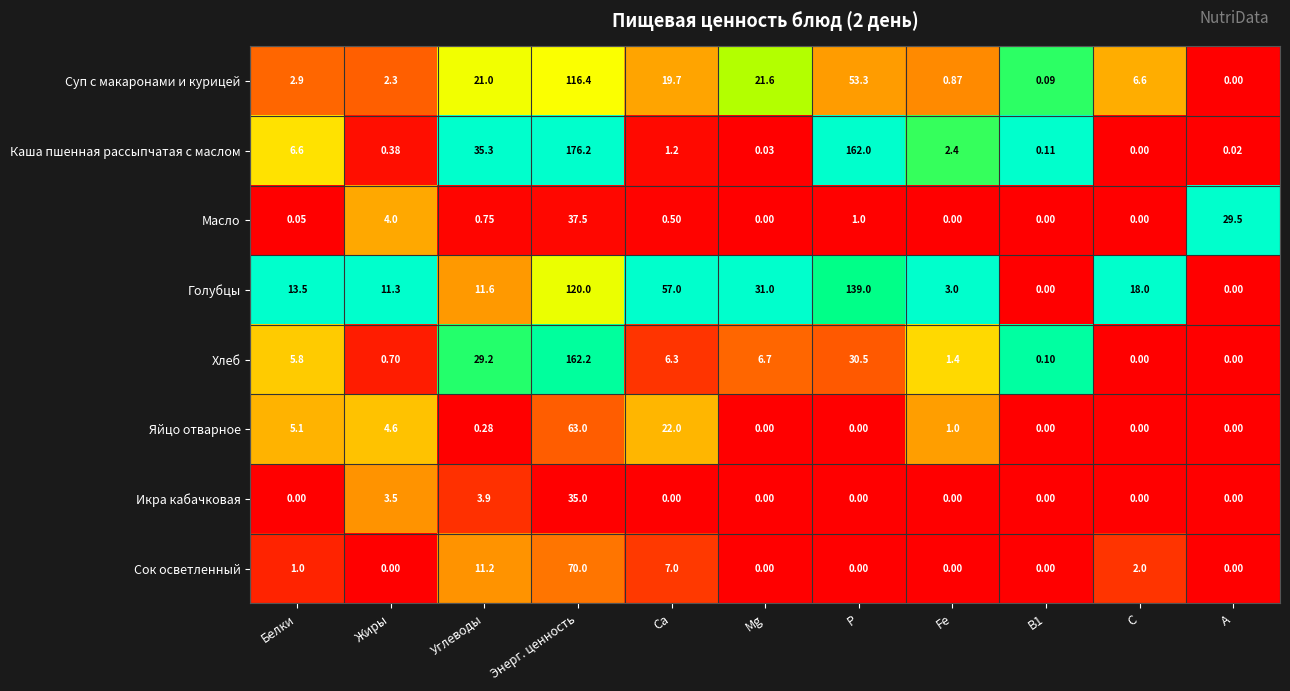

Which series changed the most between Mg and А?

Голубцы